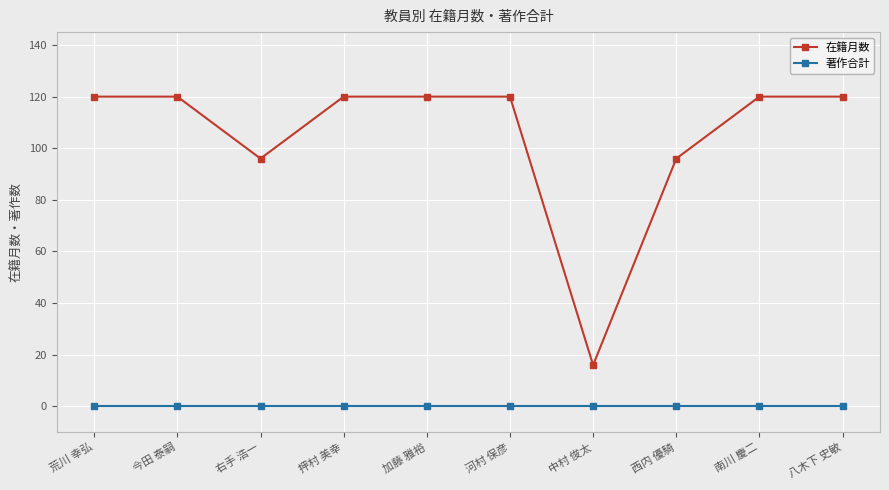

True or false: 在籍月数 and 著作合計 cross at least once.

False